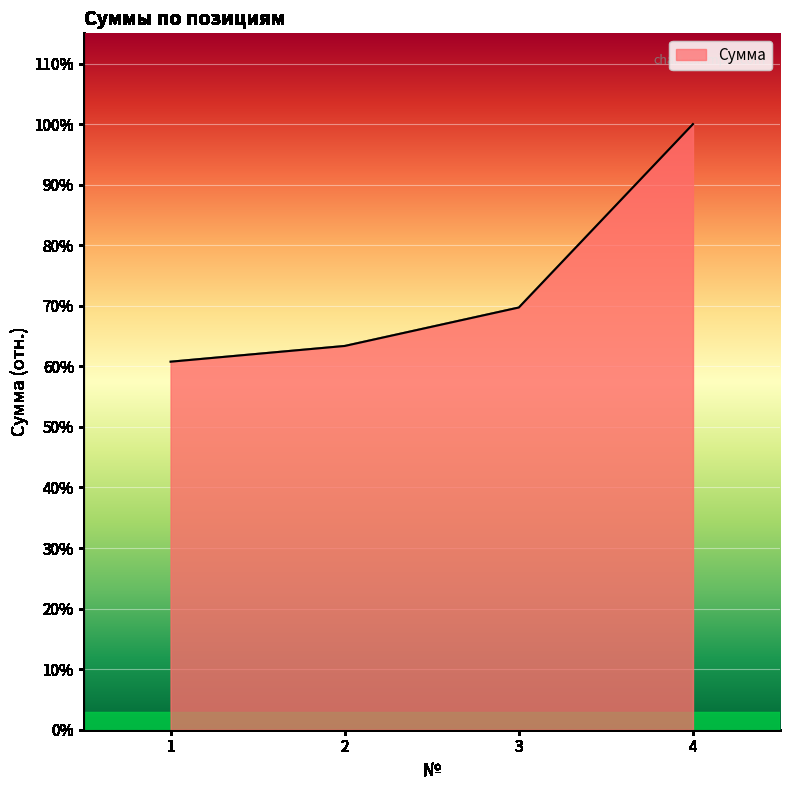

Between 2 and 4, which is larger?

4